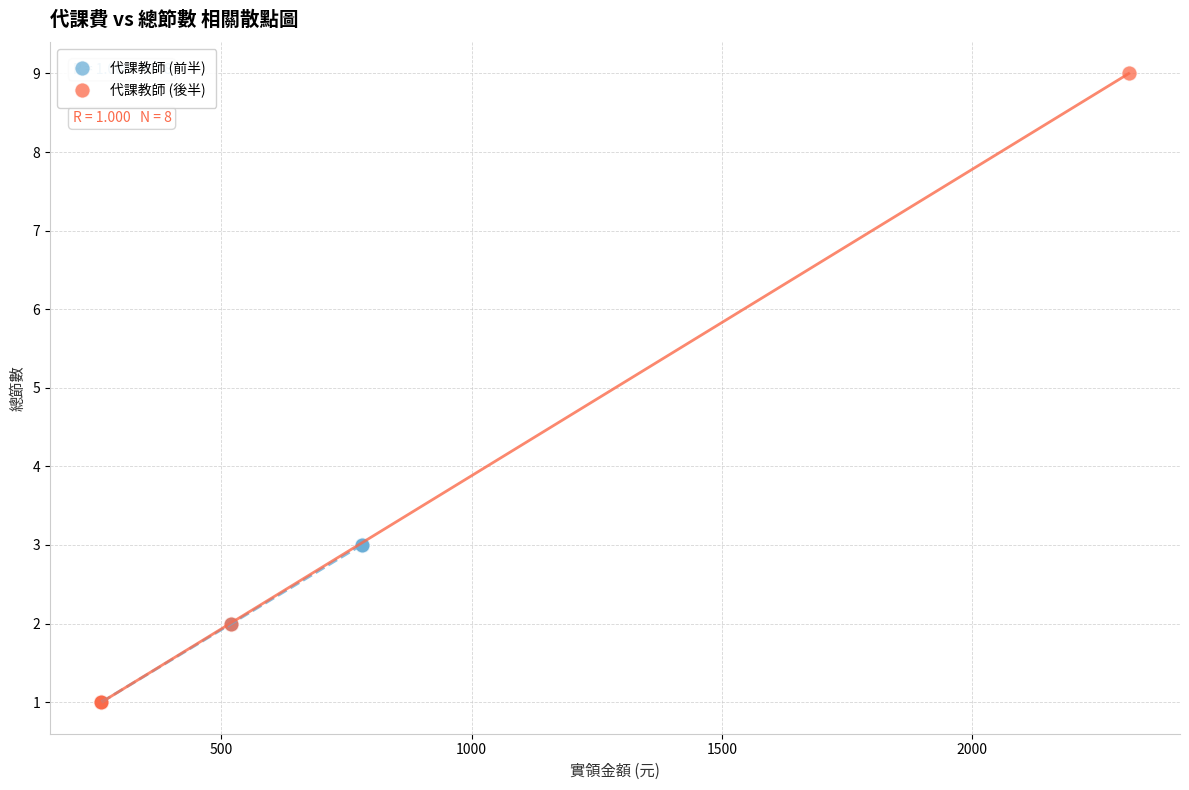

Which series has the widest spread of Y values?

代課教師 (後半)